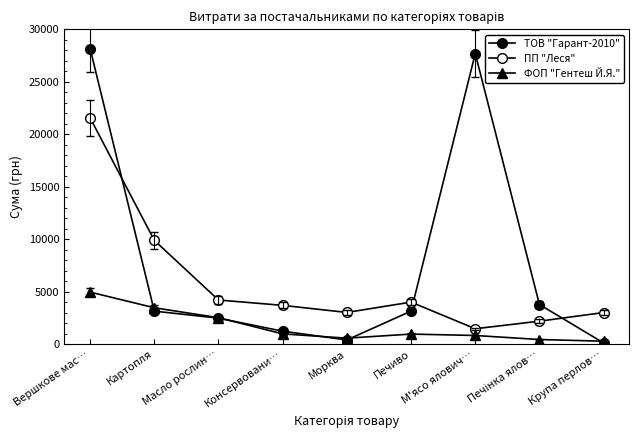

How many lines are shown in the chart?

3